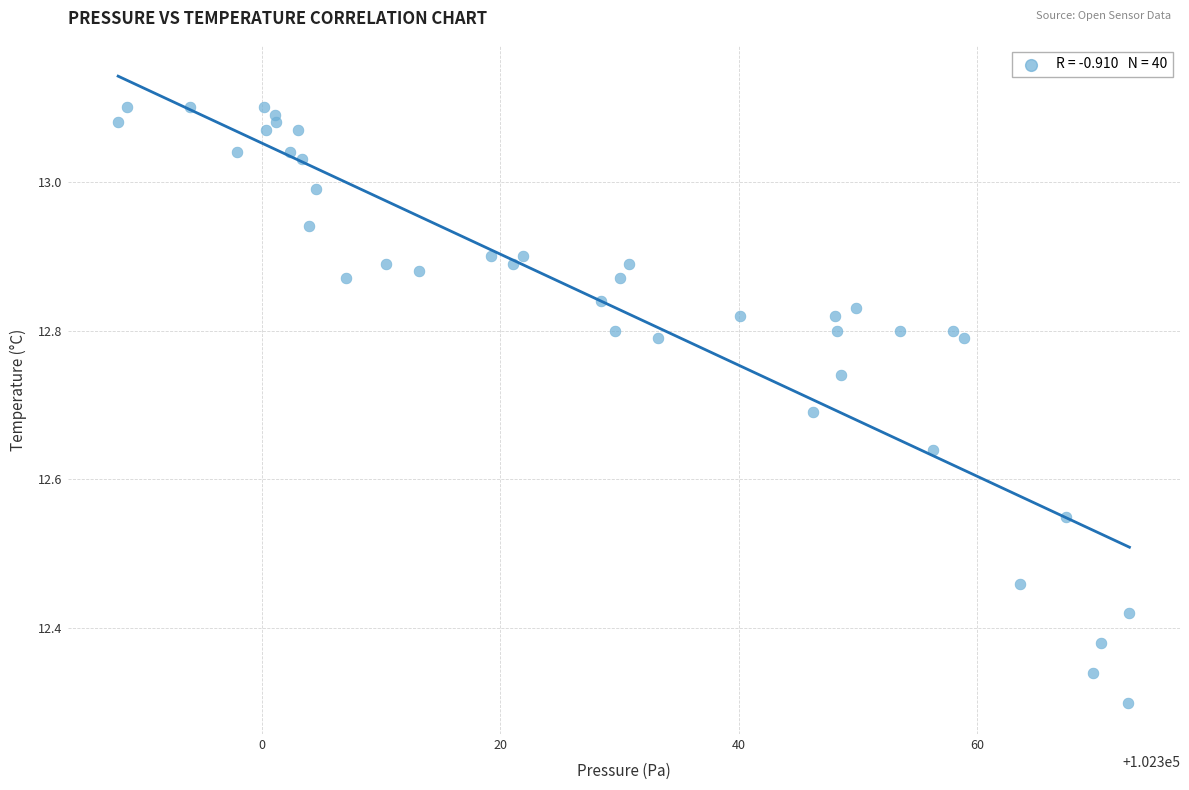

What is the range of X values (max minus min)?

84.8